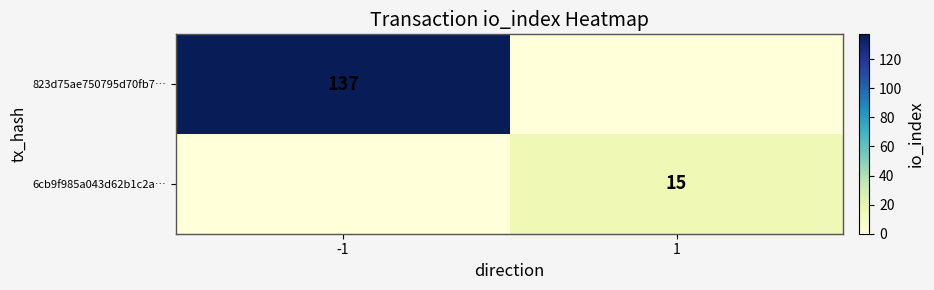

Is it true that 823d75ae750795d70fb7… equals 186 at -1?

False